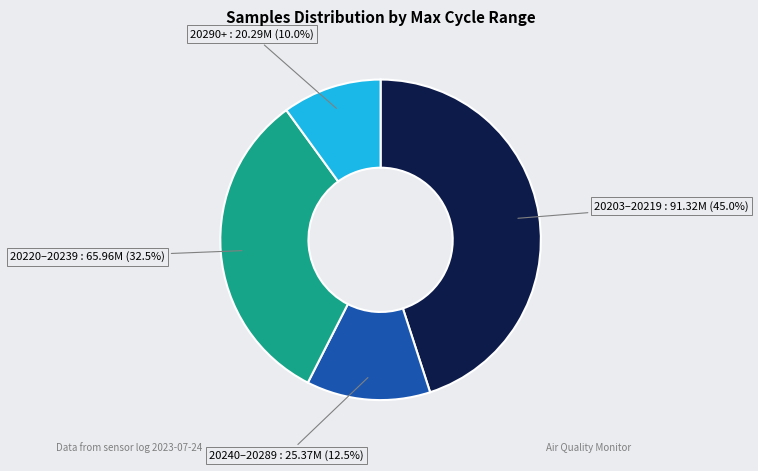

Rank the categories by value from highest to lowest.

20203–20219, 20220–20239, 20240–20289, 20290+